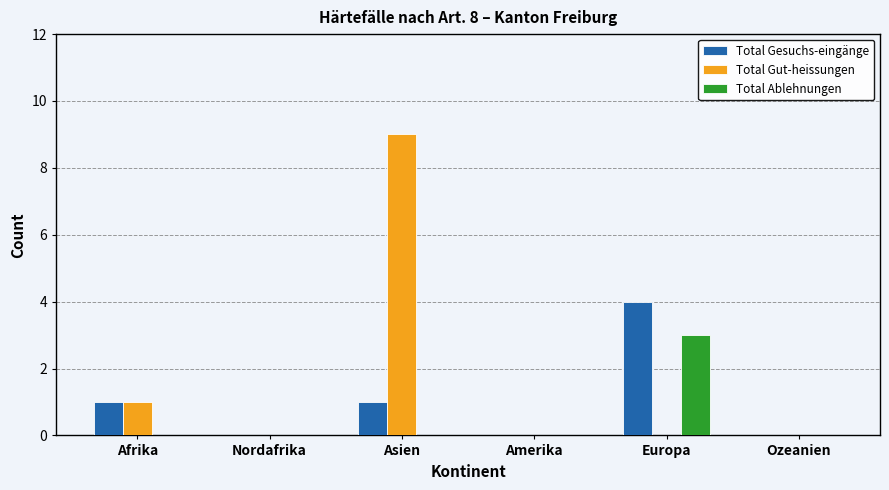

What is the sum of all Total Gut-heissungen values?

10